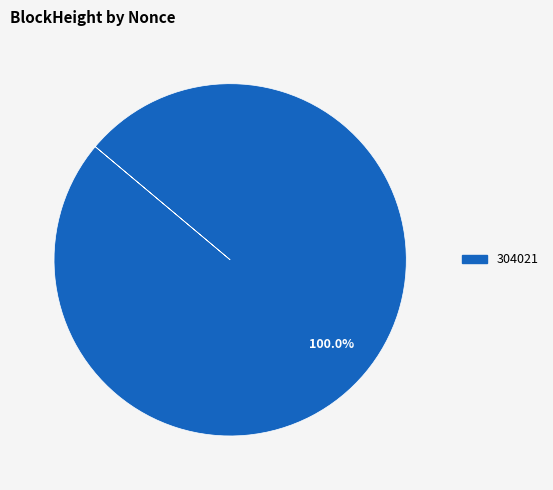

Is there a majority slice in this chart?

Yes